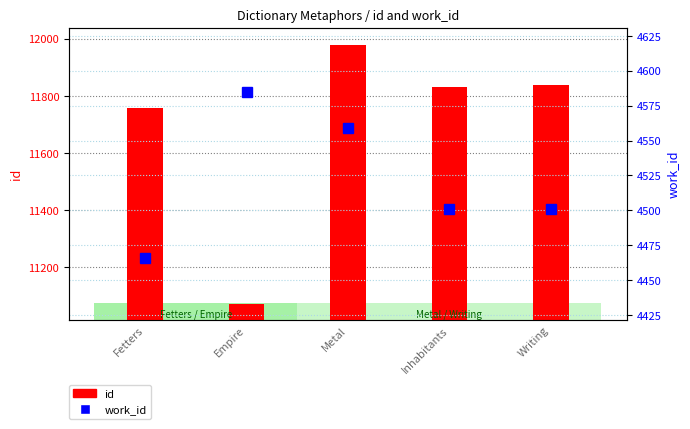

At how many categories does at least one series exceed 11724?

4